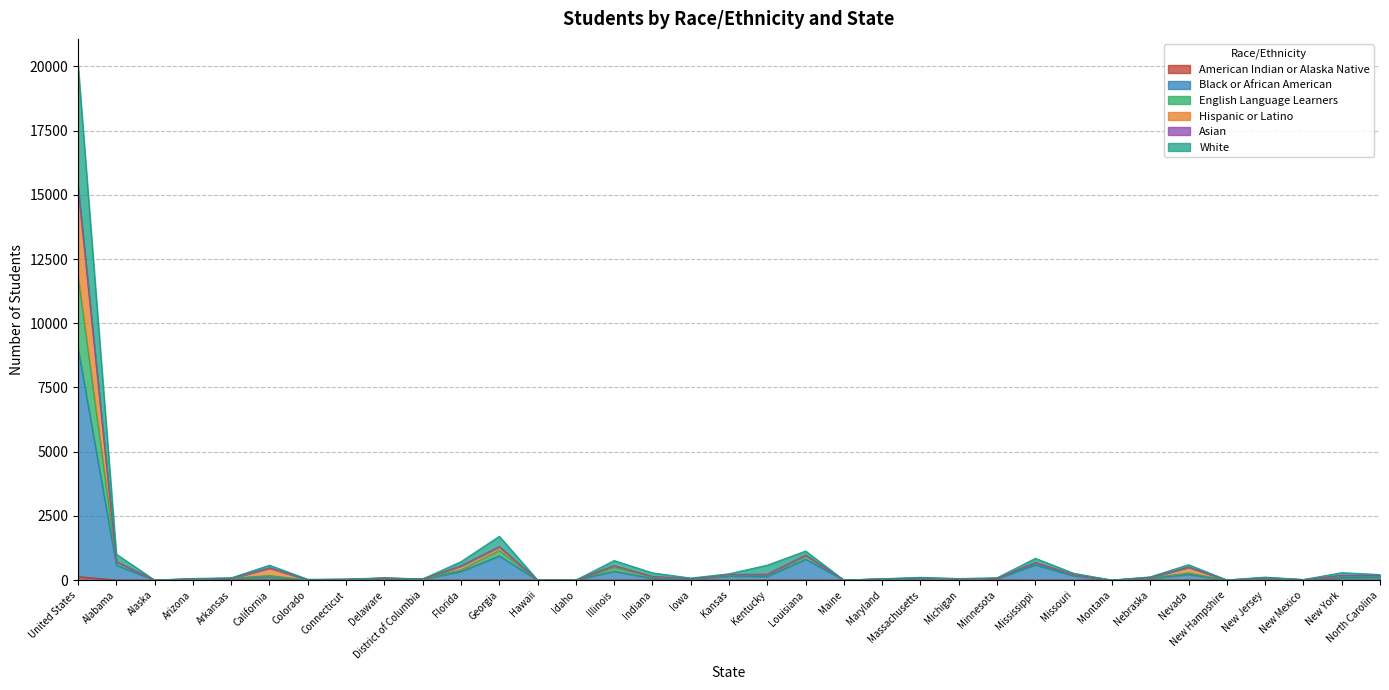

True or false: American Indian or Alaska Native and Hispanic or Latino intersect in this chart.

False